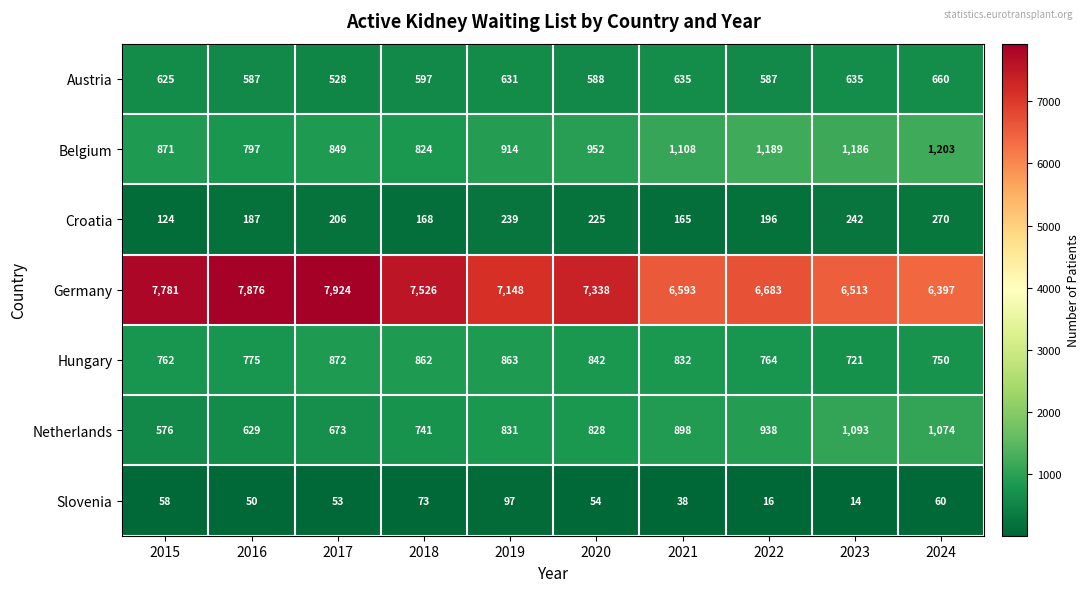

At which label does Germany reach its minimum?

2024